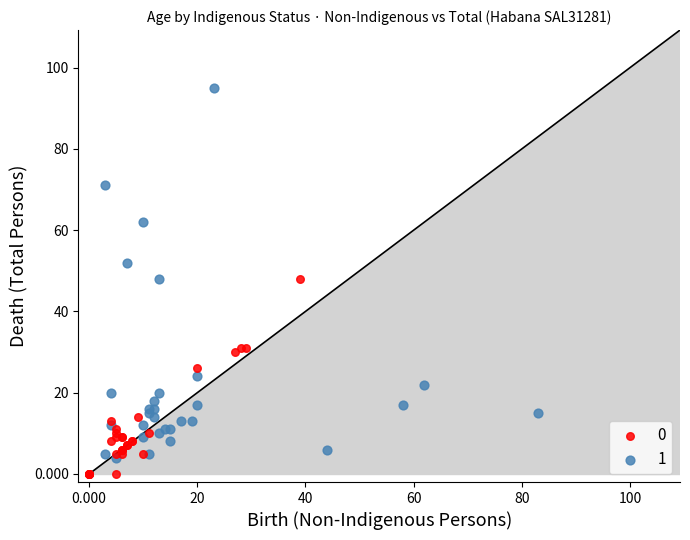

Which series contains the highest Y value?

1